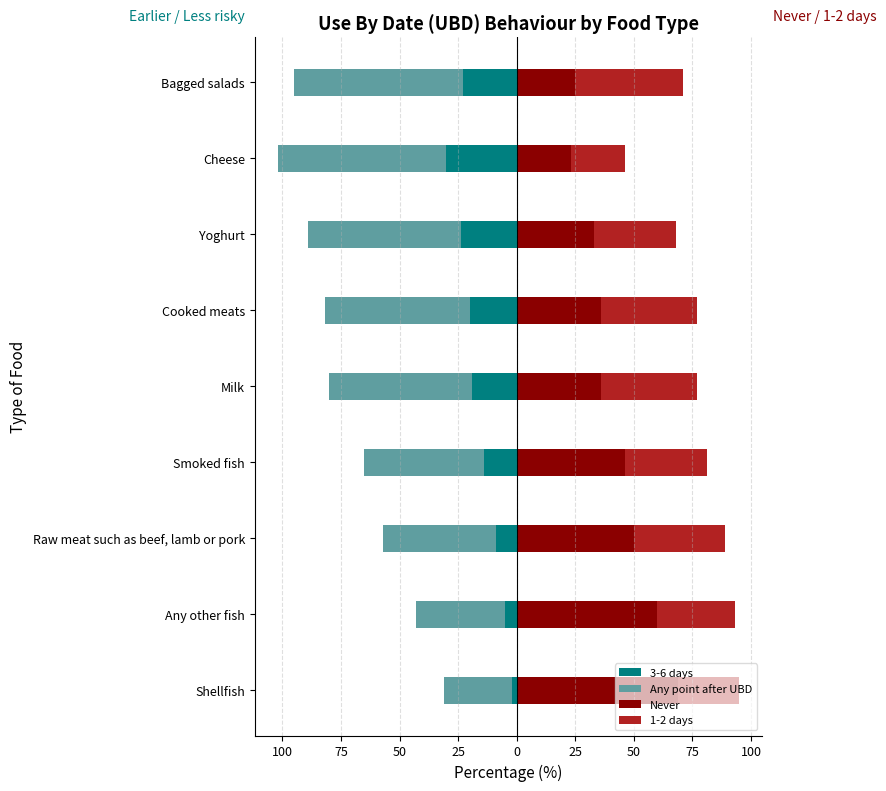

What is the sum of all 3-6 days values?

-146